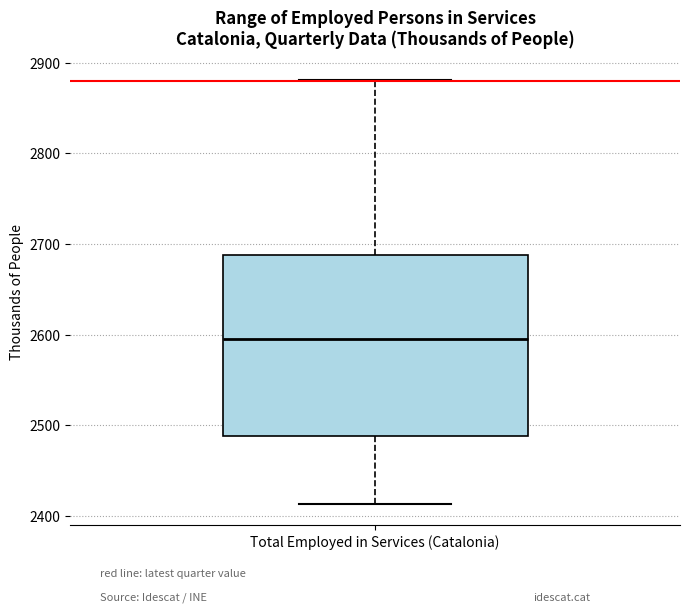

Where is the upper edge of the box for Total Employed in Services (Catalonia) on the y-axis? The values are not printed on the chart, so give them approximately, as read against the axis.

2690